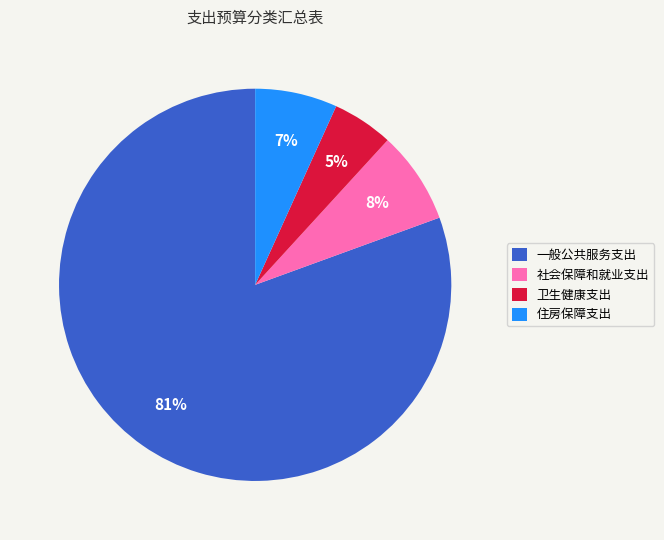

What percentage is the 住房保障支出 slice, to the nearest percent?

7%